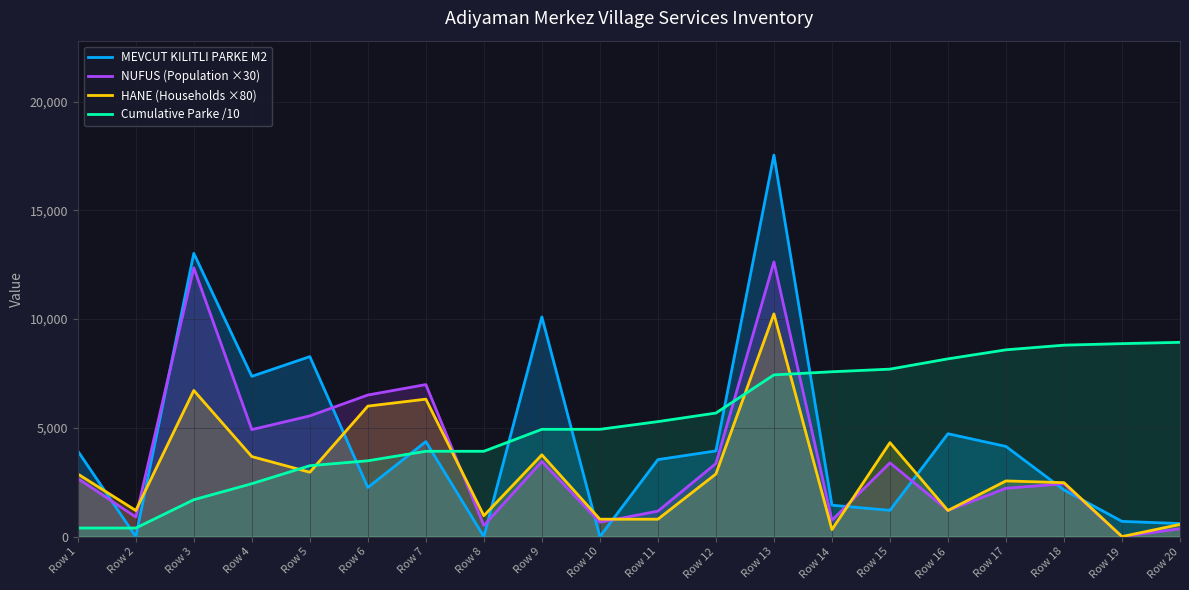

Which series changed the most between Row 16 and Row 19?

MEVCUT KILITLI PARKE M2